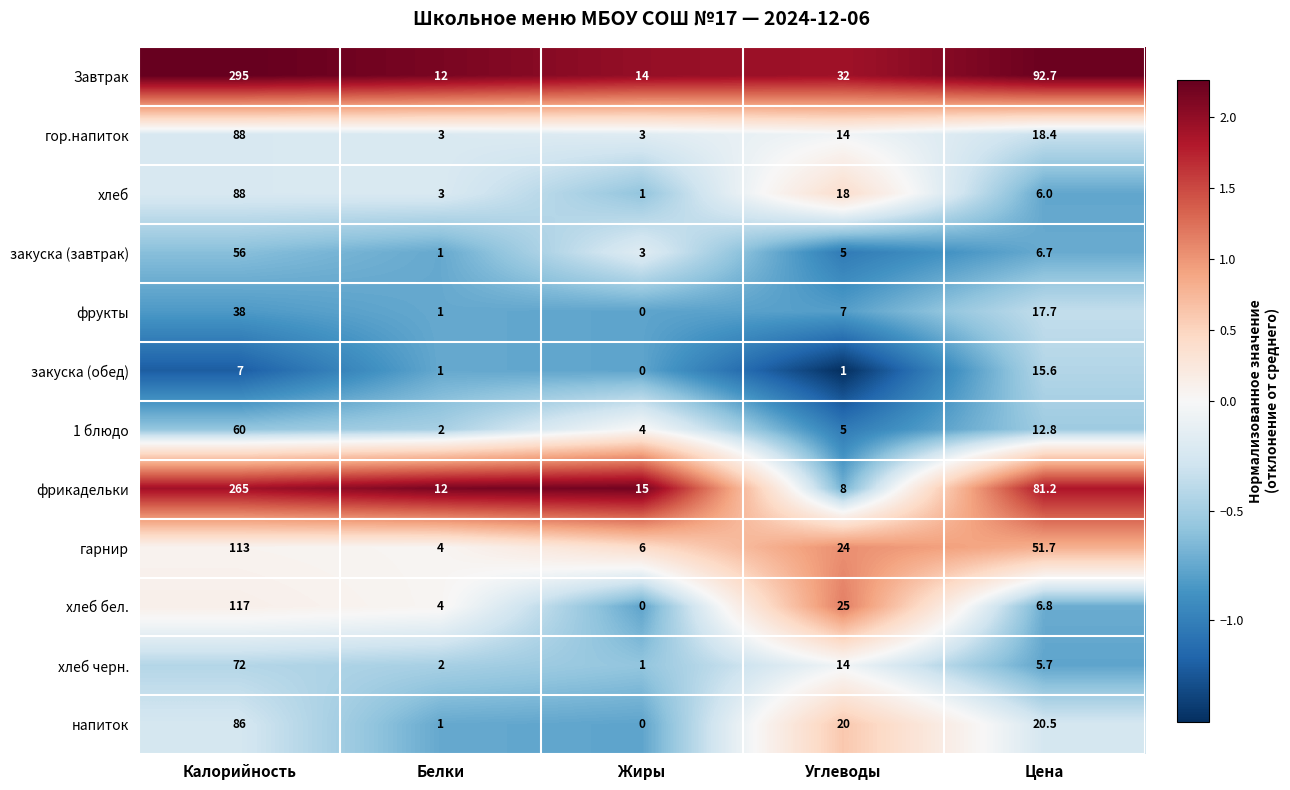

Which series has the largest range (max minus min)?

Завтрак